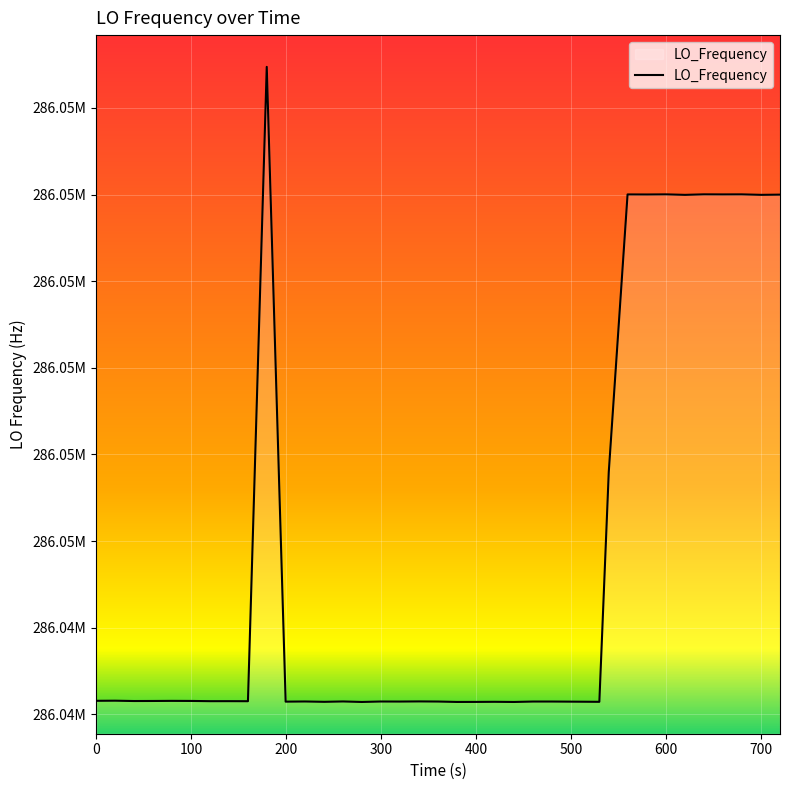

Does the chart have visible grid lines?

Yes